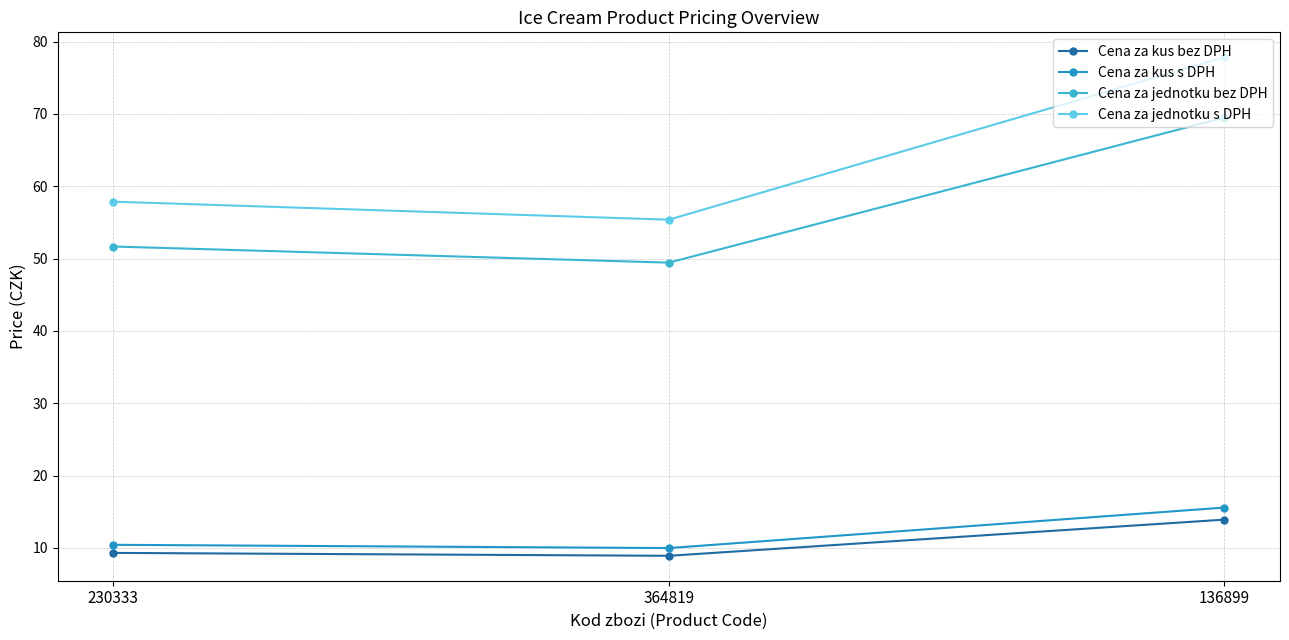

At which category is the sum across all series the highest?

136899